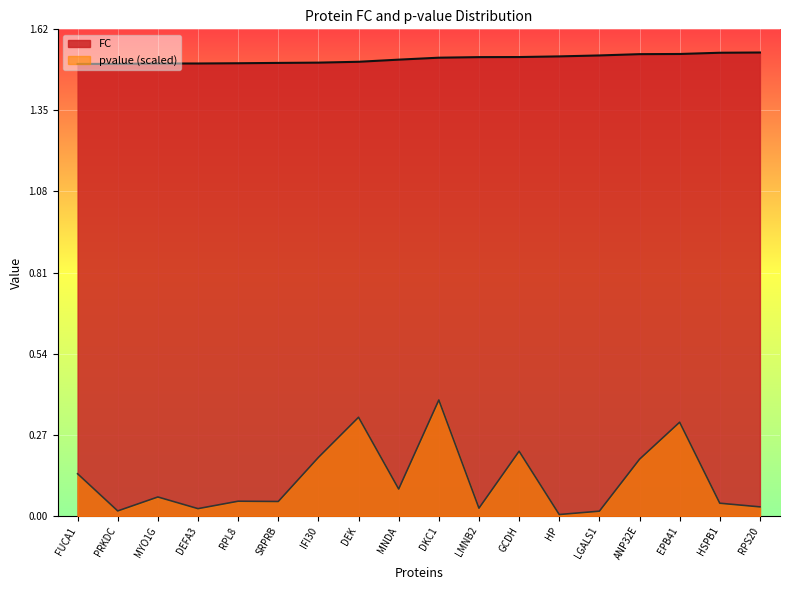

True or false: FC and pvalue cross at least once.

False